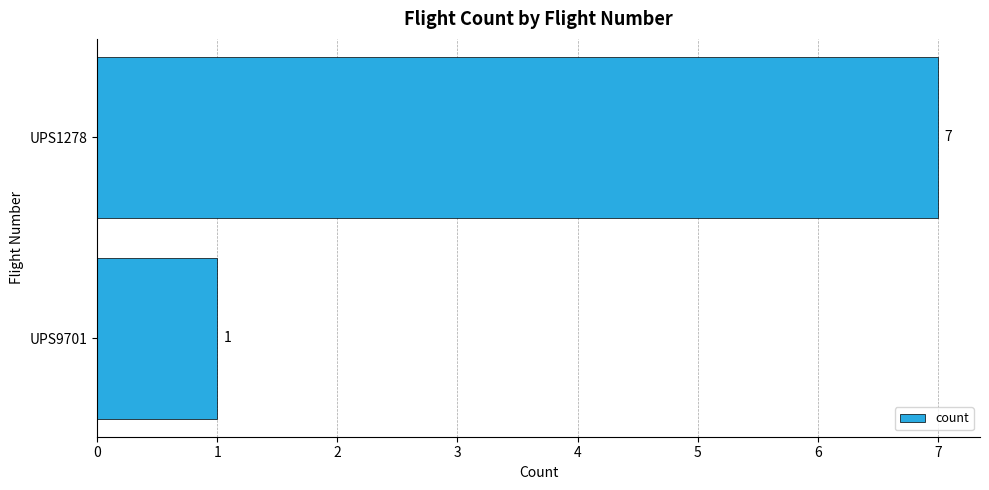

What is the sum of all values?

8